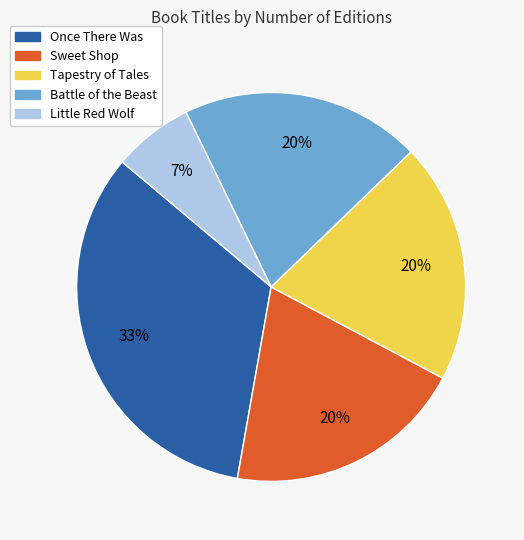

The Battle of the Beast slice represents 20% of the pie. True or false?

True